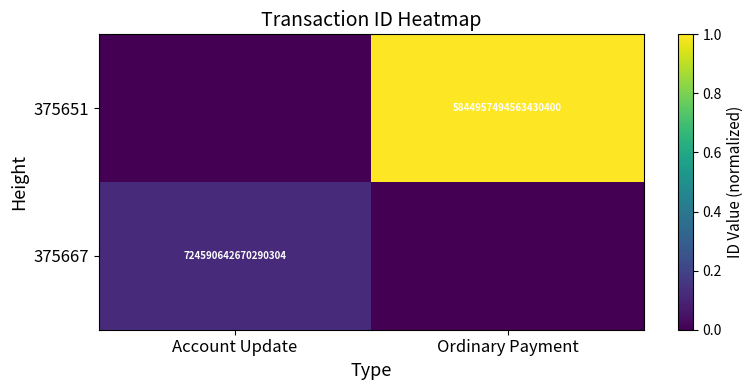

Which category has the lowest value across all series?

Account Update